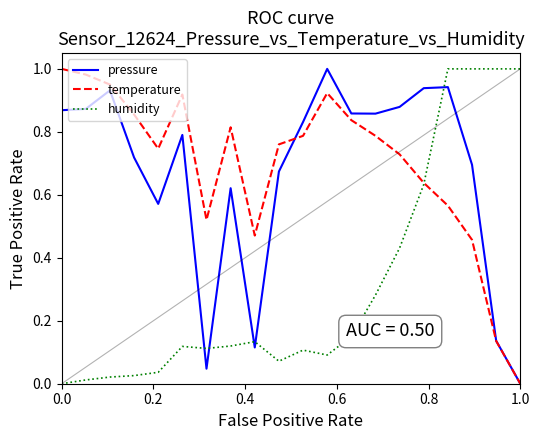

What are all the series names shown in the legend?

pressure, temperature, humidity